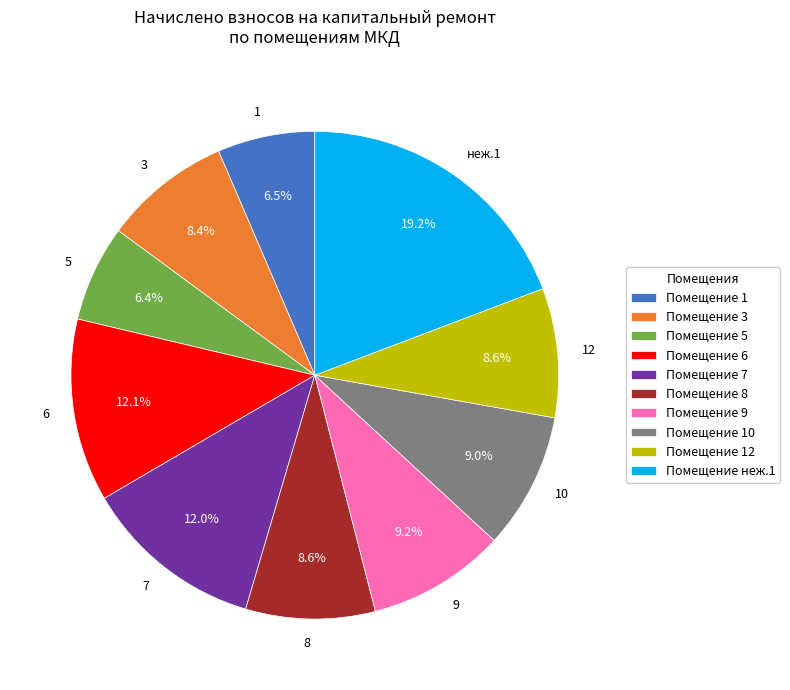

To the nearest percent, what percentage of the pie is неж.1?

19%